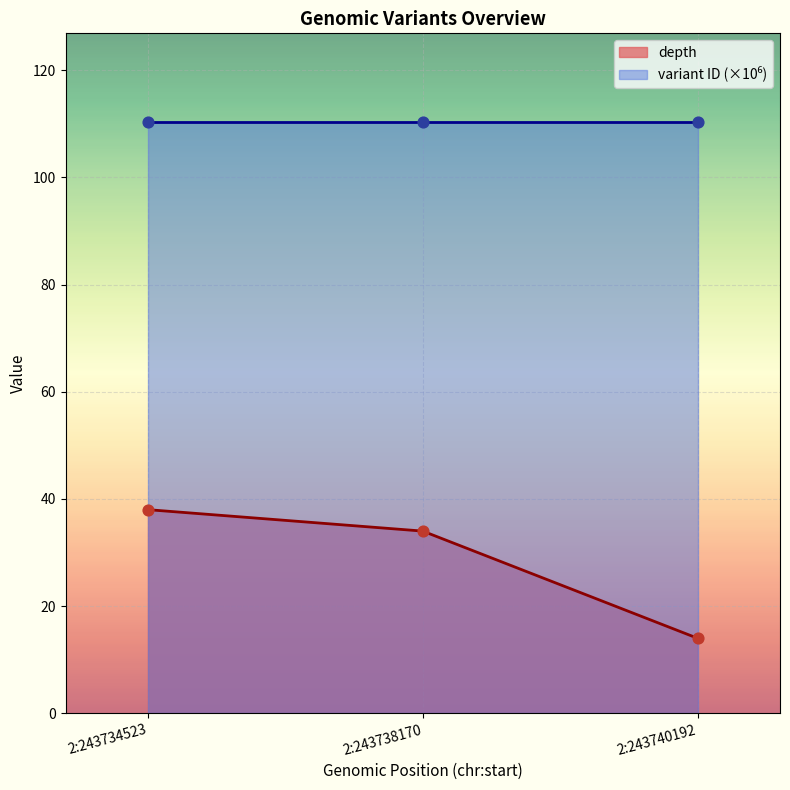

Which series contains the lowest Y value?

depth